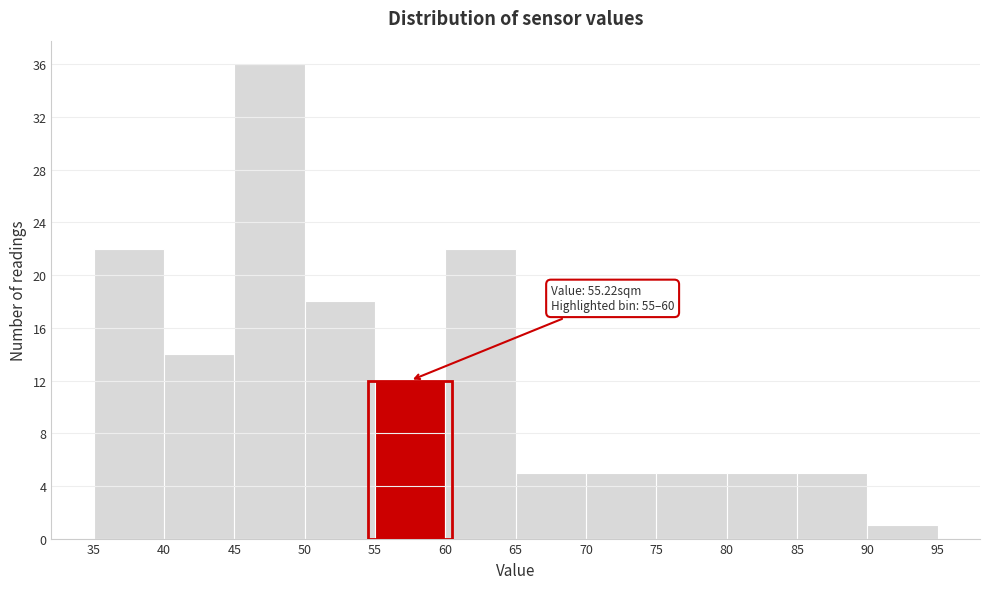

Over which range of the x-axis is the bar tallest?

45 to 50